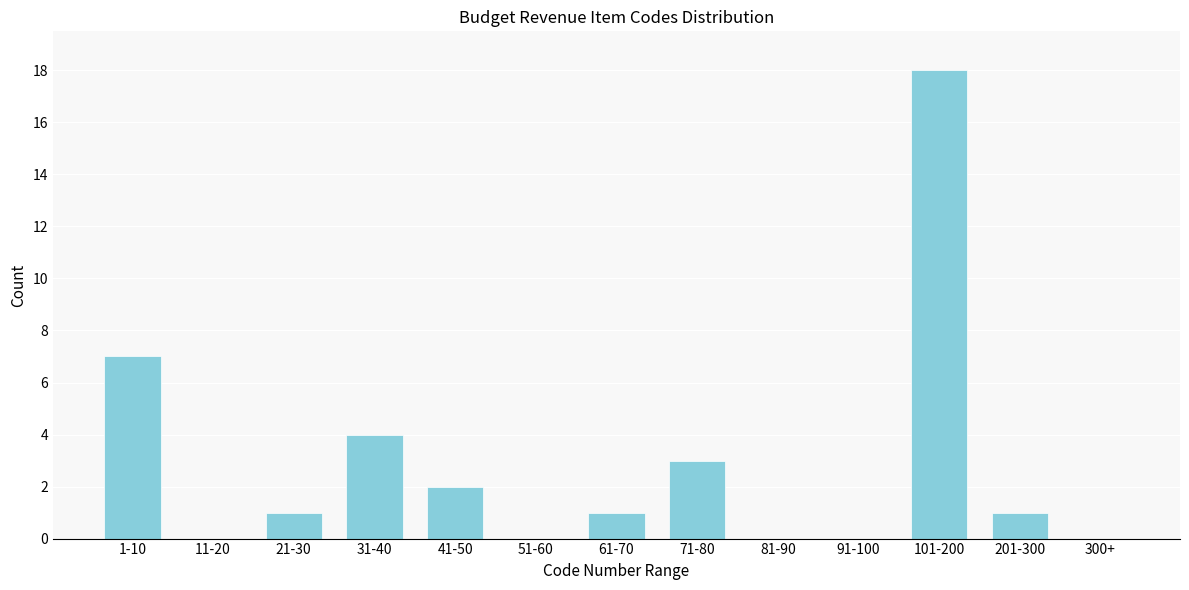

Reading left to right, list all the values displayed in this chart.

1-10=7	11-20=0	21-30=1	31-40=4	41-50=2	51-60=0	61-70=1	71-80=3	81-90=0	91-100=0	101-200=18	201-300=1	300+=0